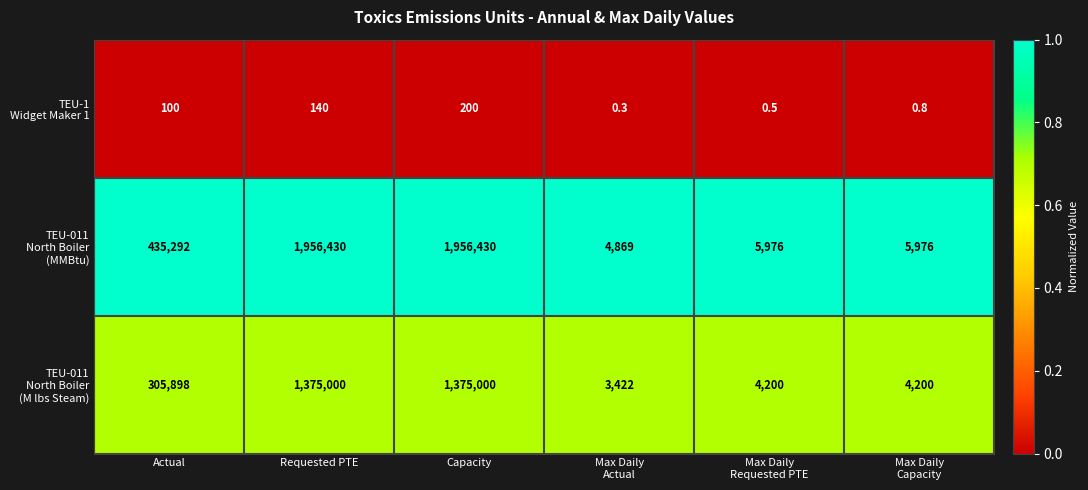

At which category is the sum across all series the highest?

Capacity